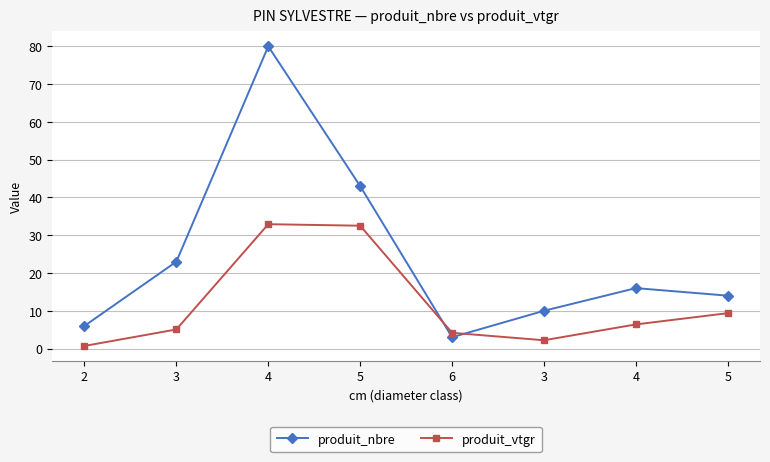

What are all the series names shown in the legend?

produit_nbre, produit_vtgr